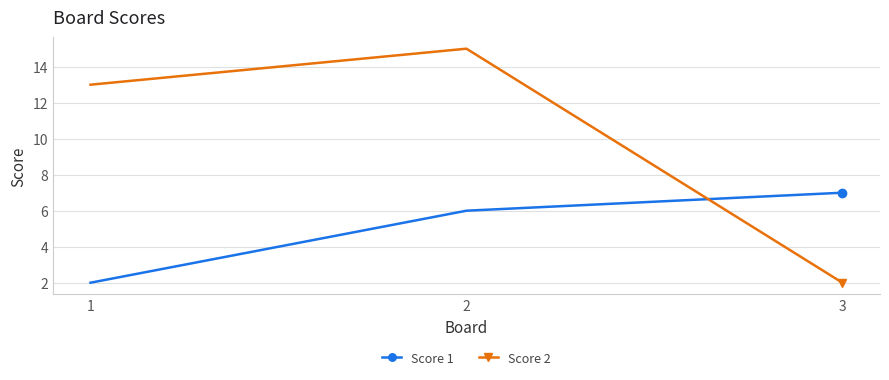

At how many categories does at least one series exceed 2?

3